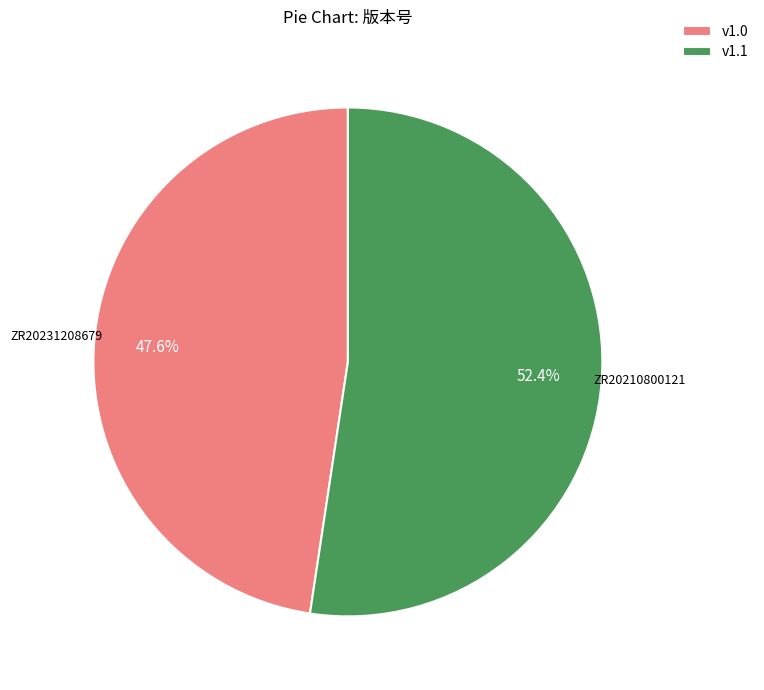

Rank the categories by value from highest to lowest.

v1.1, v1.0